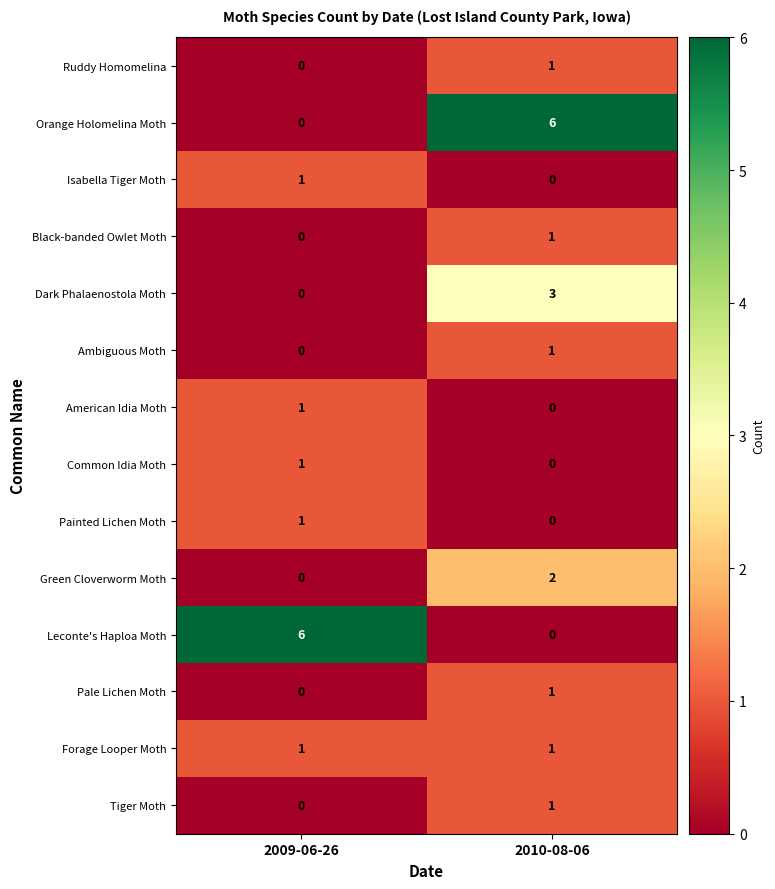

How many data points in Orange Holomelina Moth are less than 6?

1